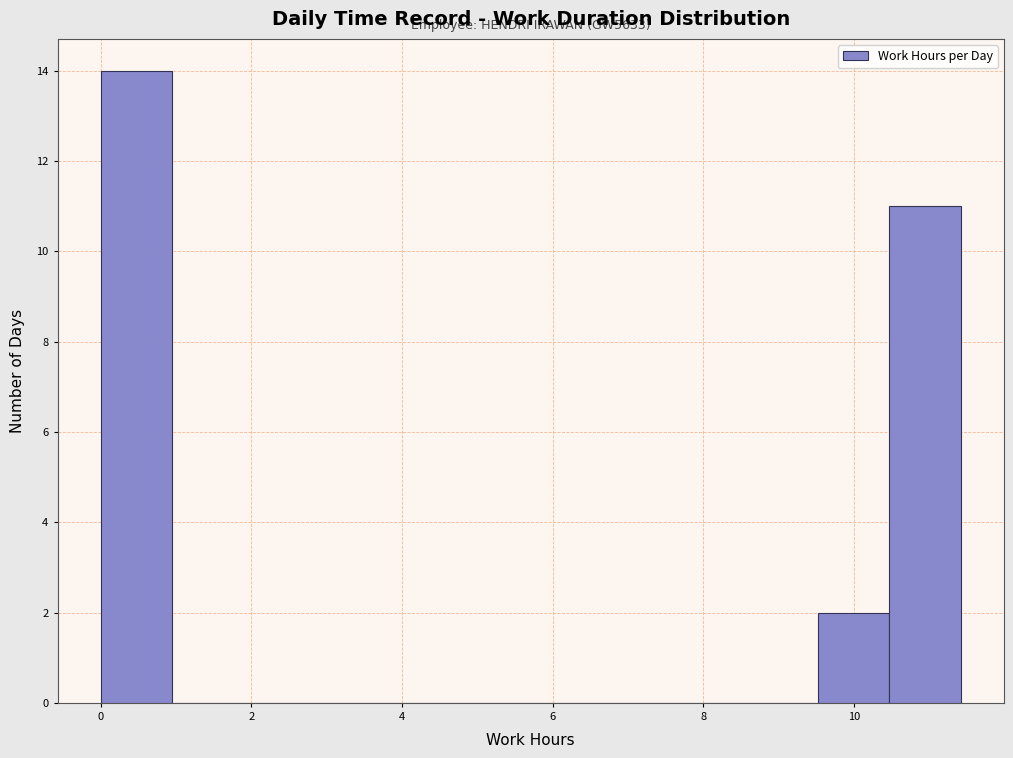

Over which range of the x-axis is the bar tallest?

0.0 to 1.0